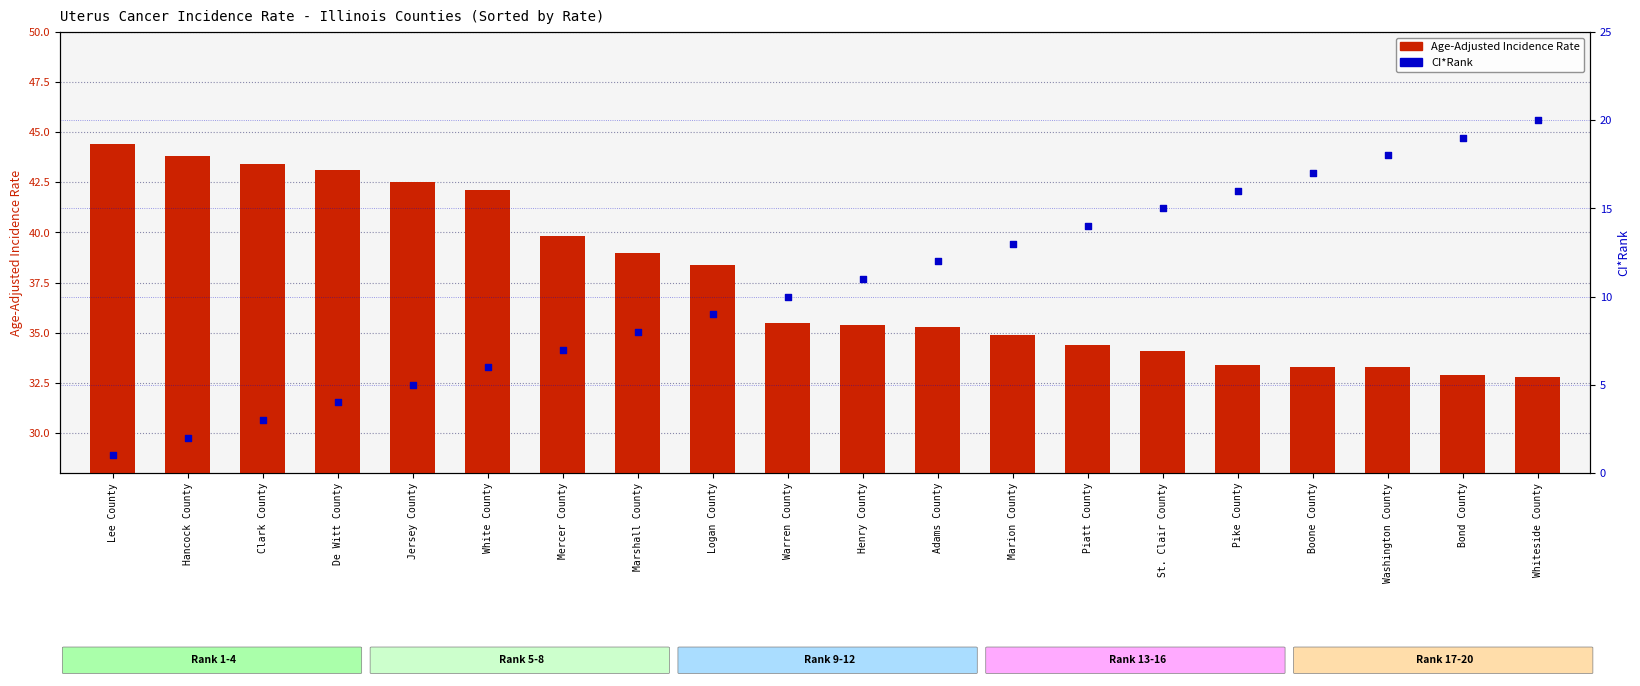

At how many categories does at least one series exceed 22?

20